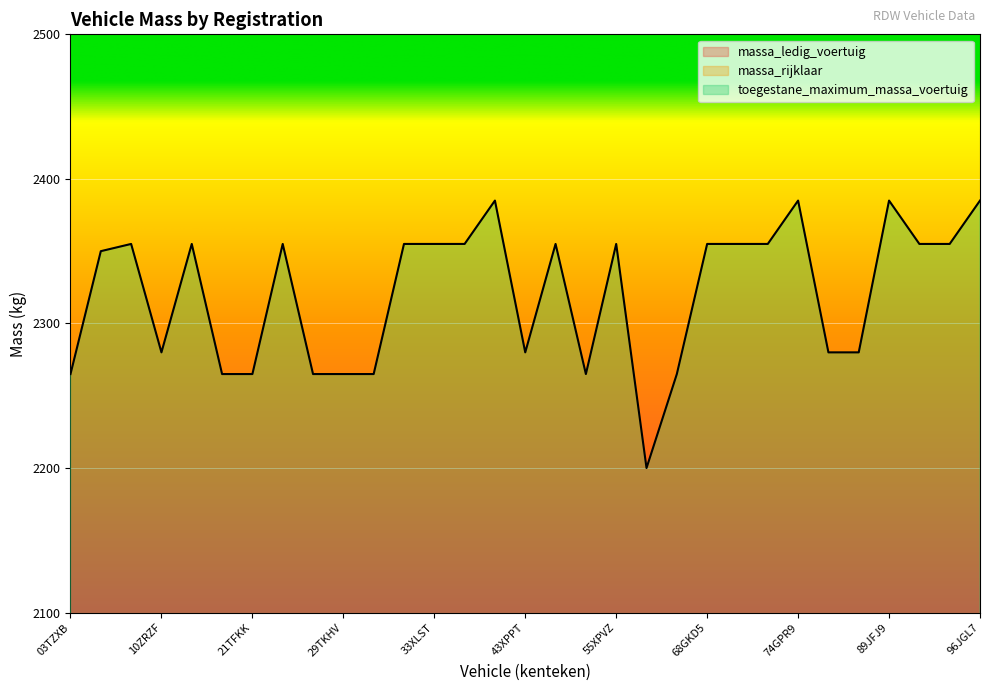

List the labels in order of massa_ledig_voertuig value, smallest first.

55ZRFD, 43XPPT, 20GJD3, 03TZXB, 21TFKK, 28XKPP, 29TKHV, 32ZRTT, 54THKF, 57HZG7, 10ZRZF, 74PLDL, 84XSRT, 10TLHS, 33HRT8, 33XLST, 51XPFS, 68GKD5, 69XJGP, 91TJDP, 03ZGRB, 13XFTX, 27TJDR, 35SFVN, 55XPVZ, 70TPLJ, 92TLSL, 40HGT1, 74GPR9, 89JFJ9, 96JGL7